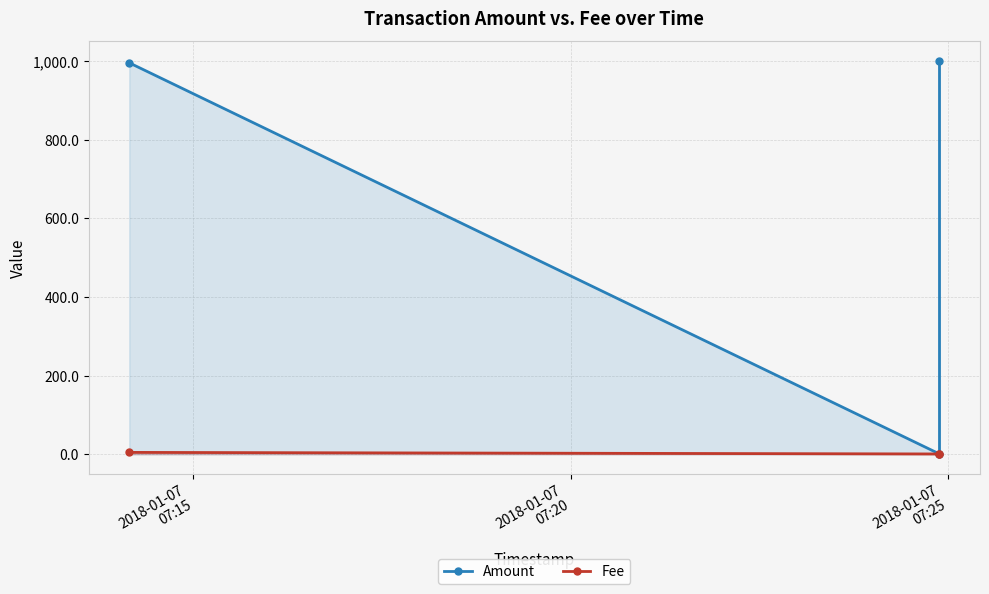

Is the value of Fee at 2018-01-07
07:20 greater than the value of Amount at 2018-01-07
07:25?

No